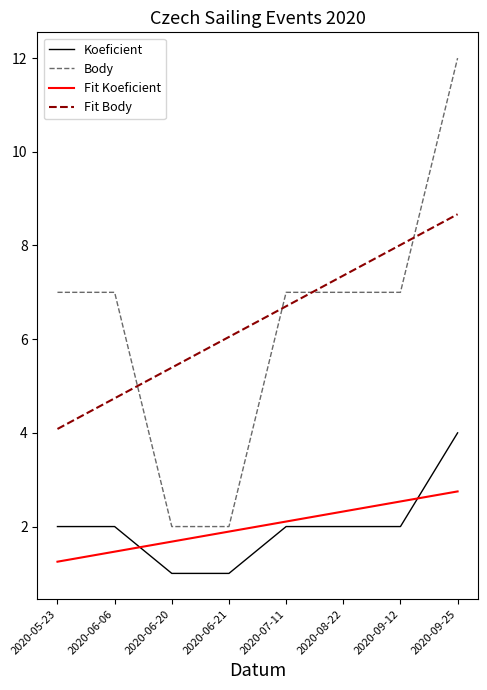

Which category has the lowest value in the Fit Body series?

2020-05-23